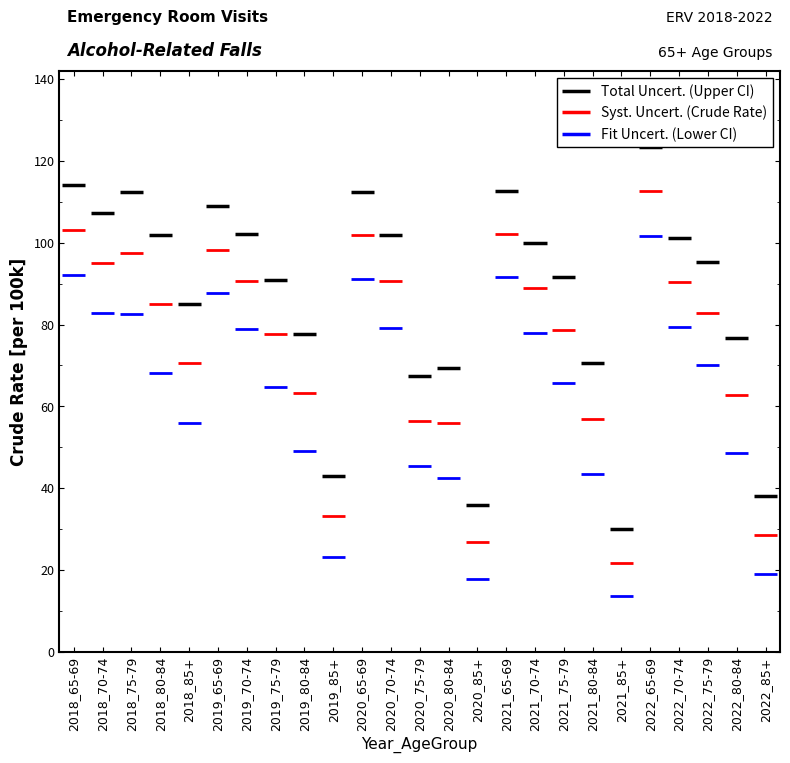

What is the approximate value of Total Uncert. (Upper CI) at 2020_70-74?

101.9